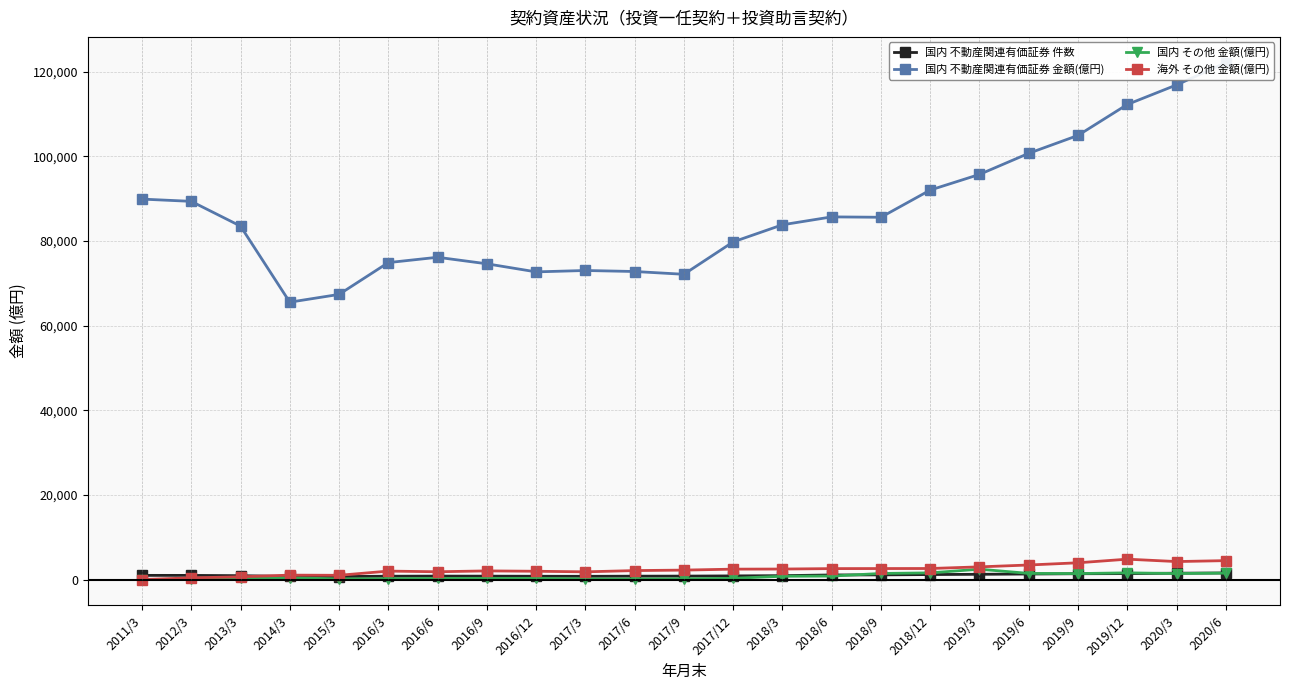

What is the total value across all series at 2018/9?

90720.4